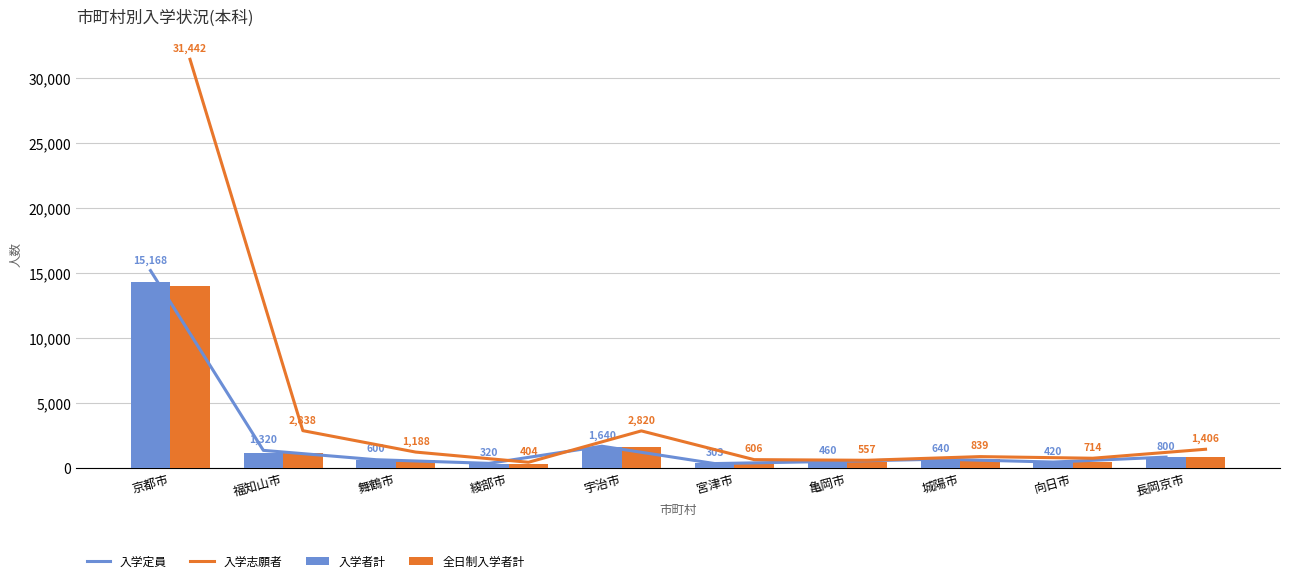

Where is 入学者計 nearest to the value 7277?

宇治市